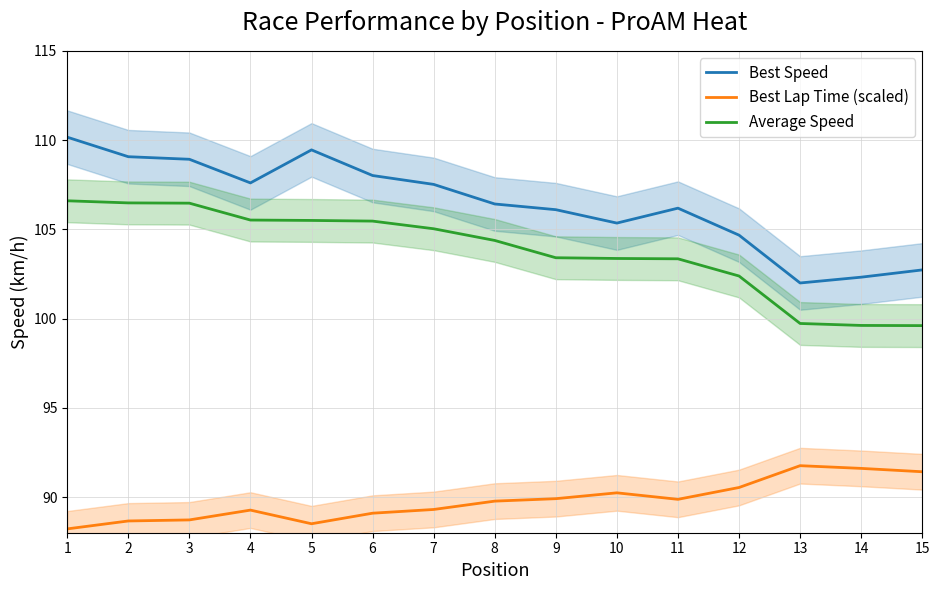

What is the lowest value of the Best Speed series?

102.0